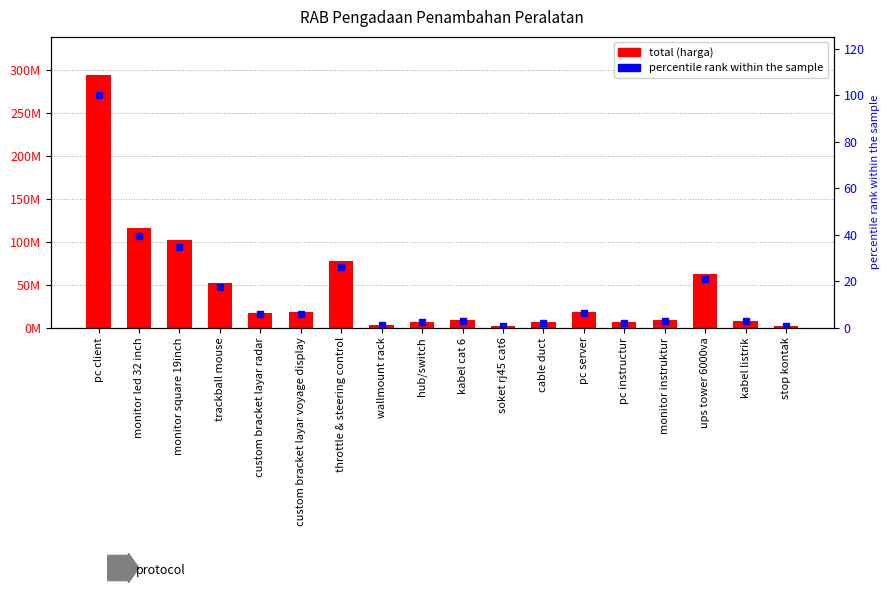

What is the spread (max minus min) of values at monitor led 32 inch?

115499960.7